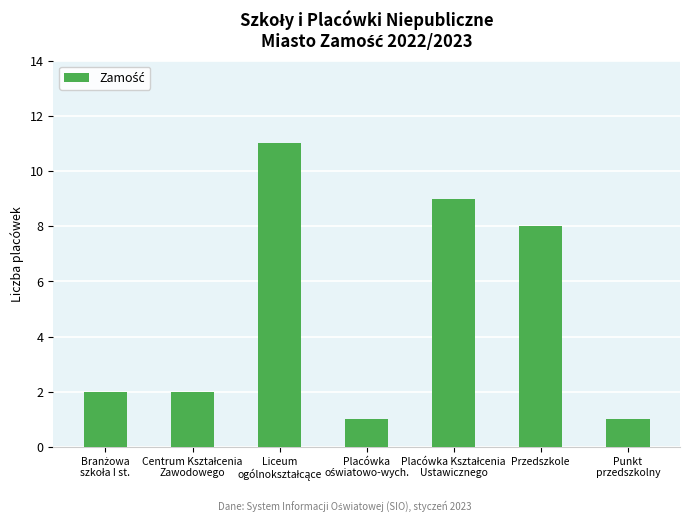

What is the difference between the maximum and minimum values?

10